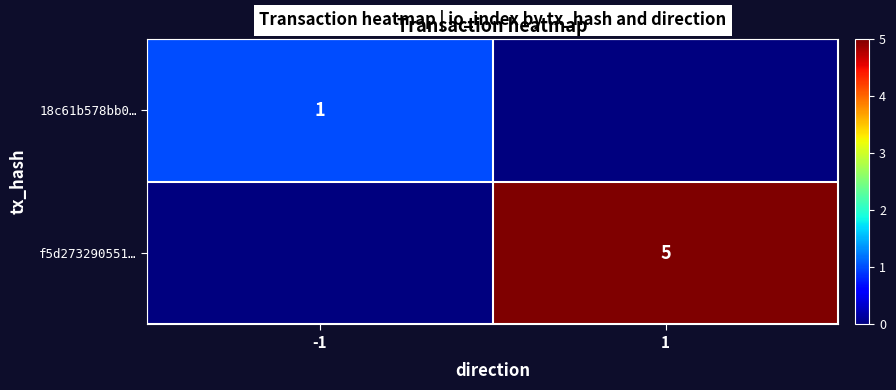

The value of f5d273290551… at 1 is 5. True or false?

True